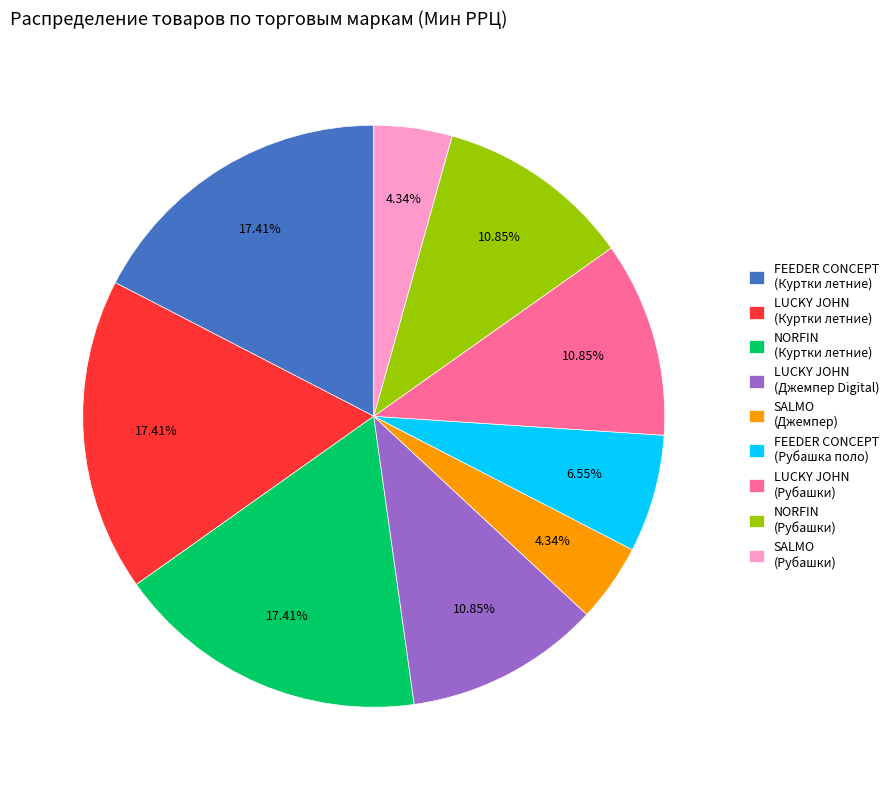

To the nearest percent, what percentage of the pie is LUCKY JOHN (Куртки летние)?

17%